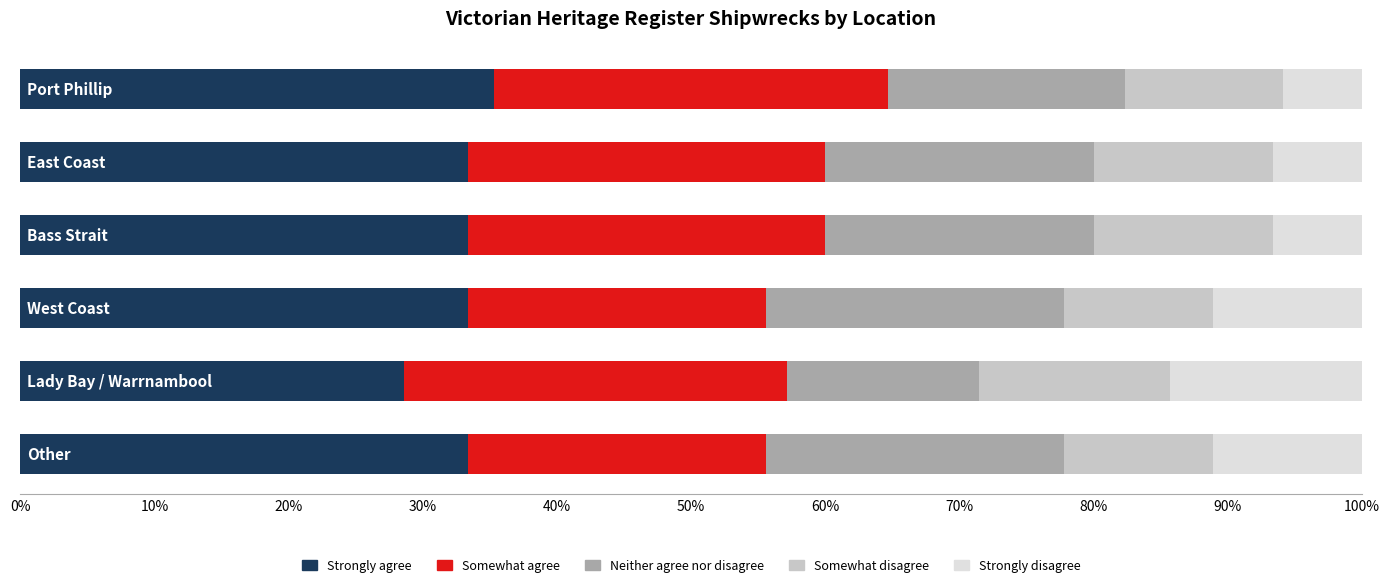

Count the number of data series in this chart.

5